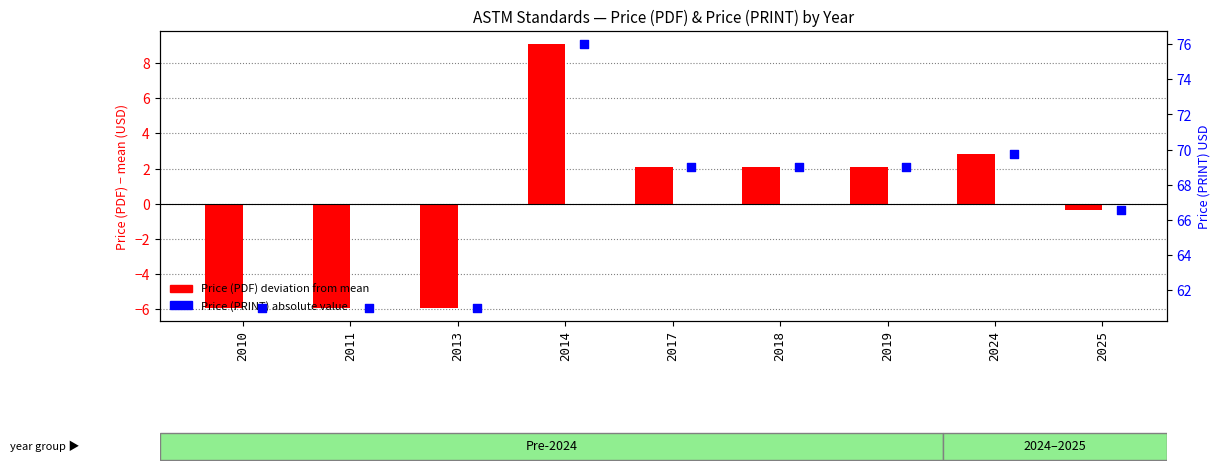

Which series contains the lowest Y value?

Price (PDF) deviation